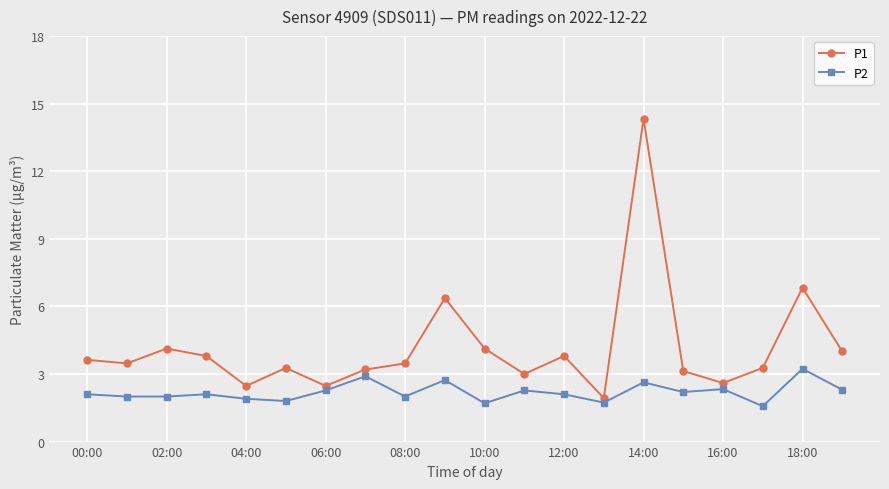

Which series has the largest total across all categories?

P1